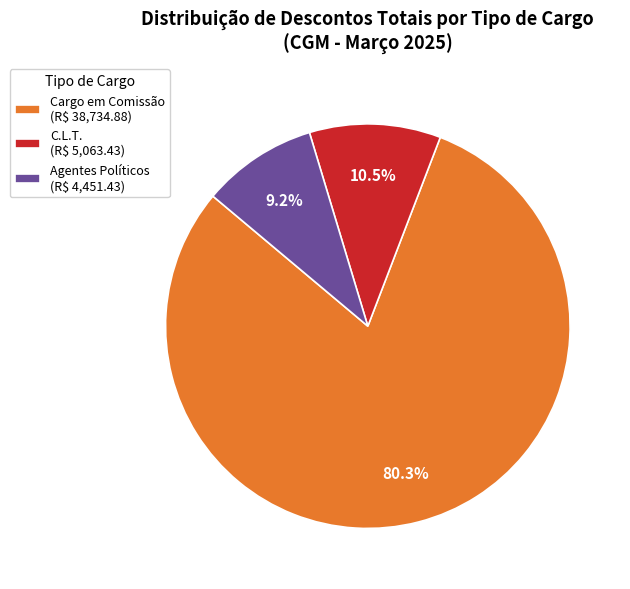

Which slice is the smallest?

Agentes Políticos (R$ 4,451.43)